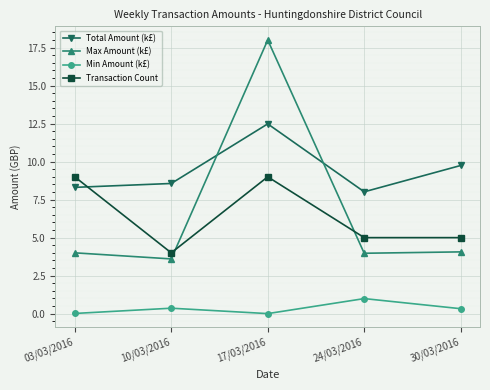

True or false: Min Amount (k£) and Total Amount (k£) cross at least once.

False